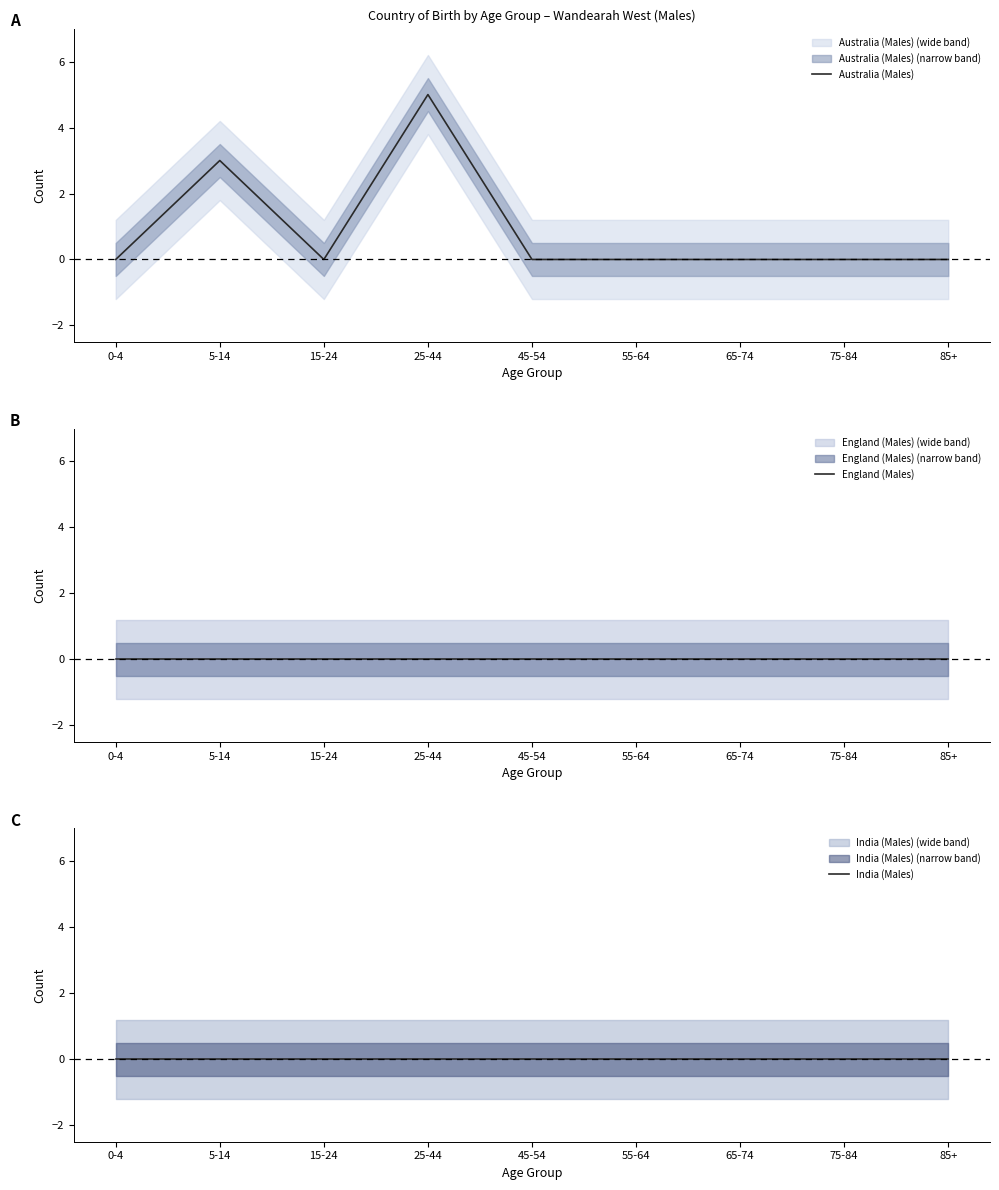

Reading right to left, extract all data points from this chart.

Australia (Males): 0	0	0	0	0	5	0	3	0
England (Males): 0	0	0	0	0	0	0	0	0
India (Males): 0	0	0	0	0	0	0	0	0